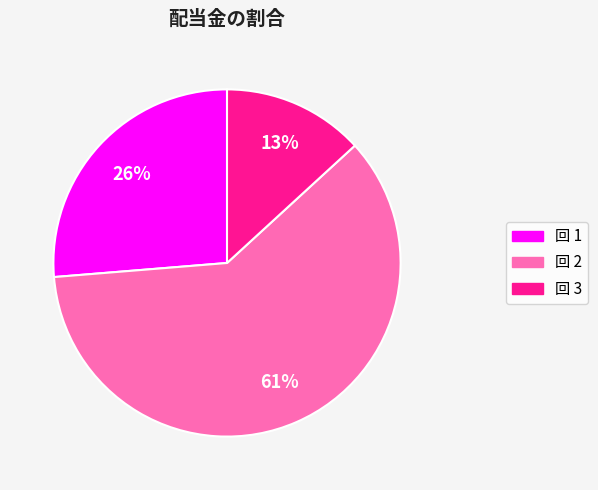

To the nearest percent, what is the average slice percentage?

33%